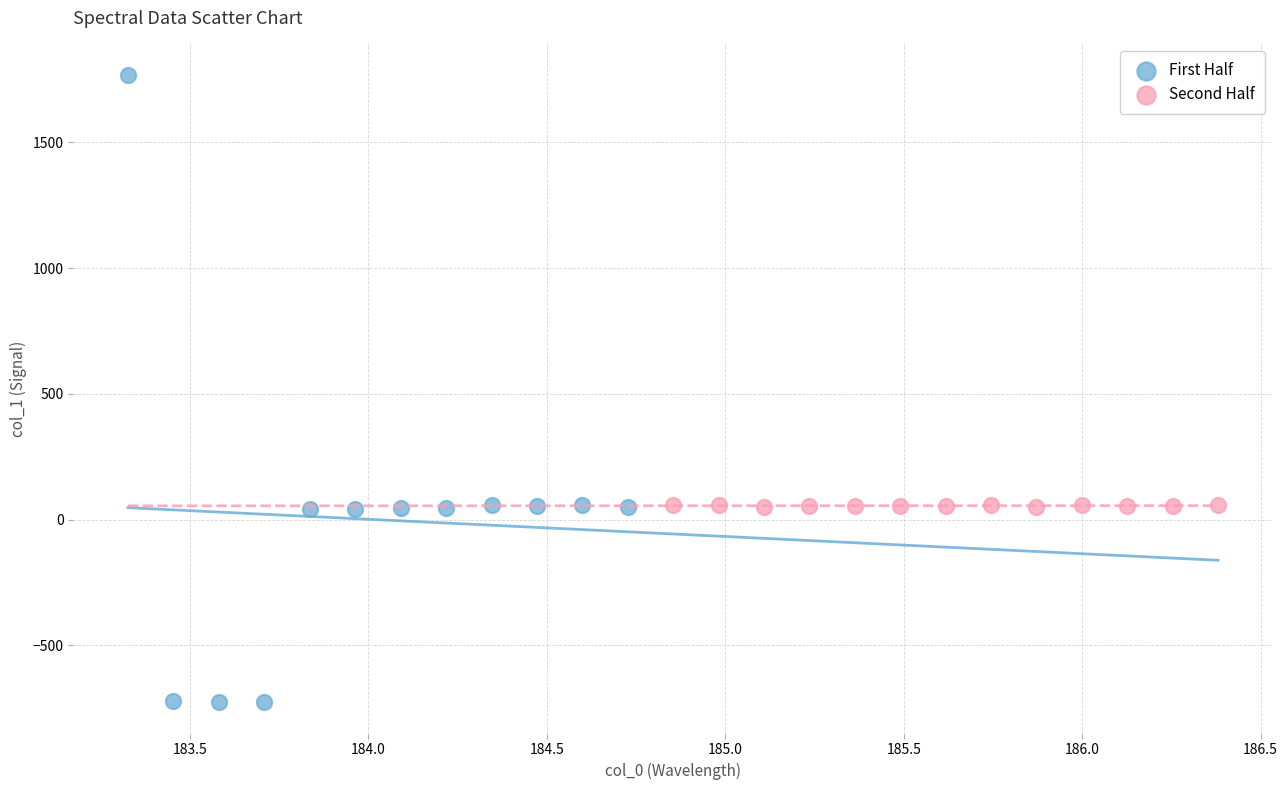

Which series has the largest Y range (max minus min)?

First Half